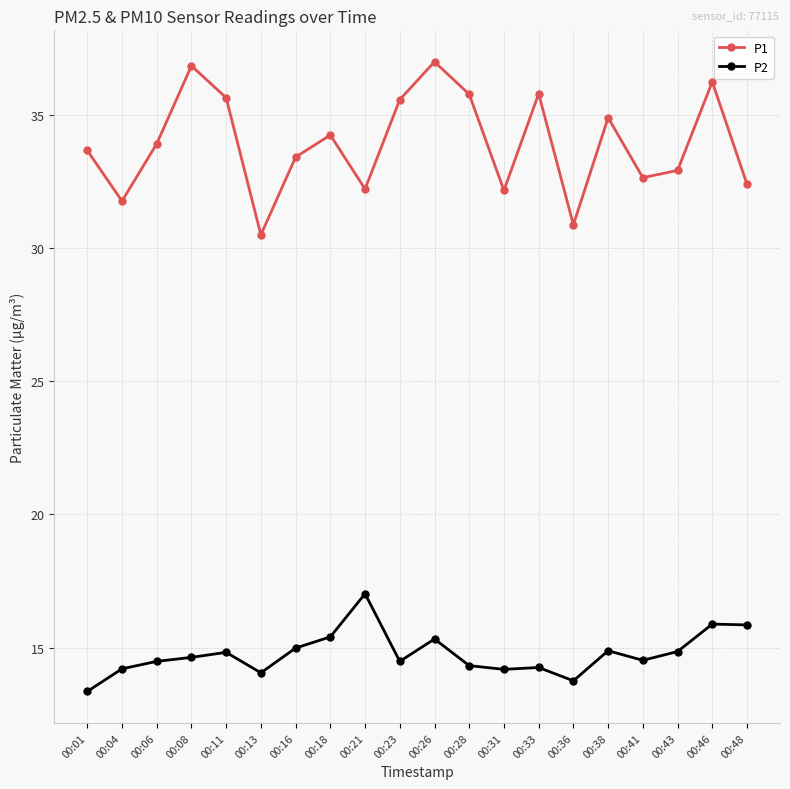

Where is P1 nearest to the value 33?

00:43